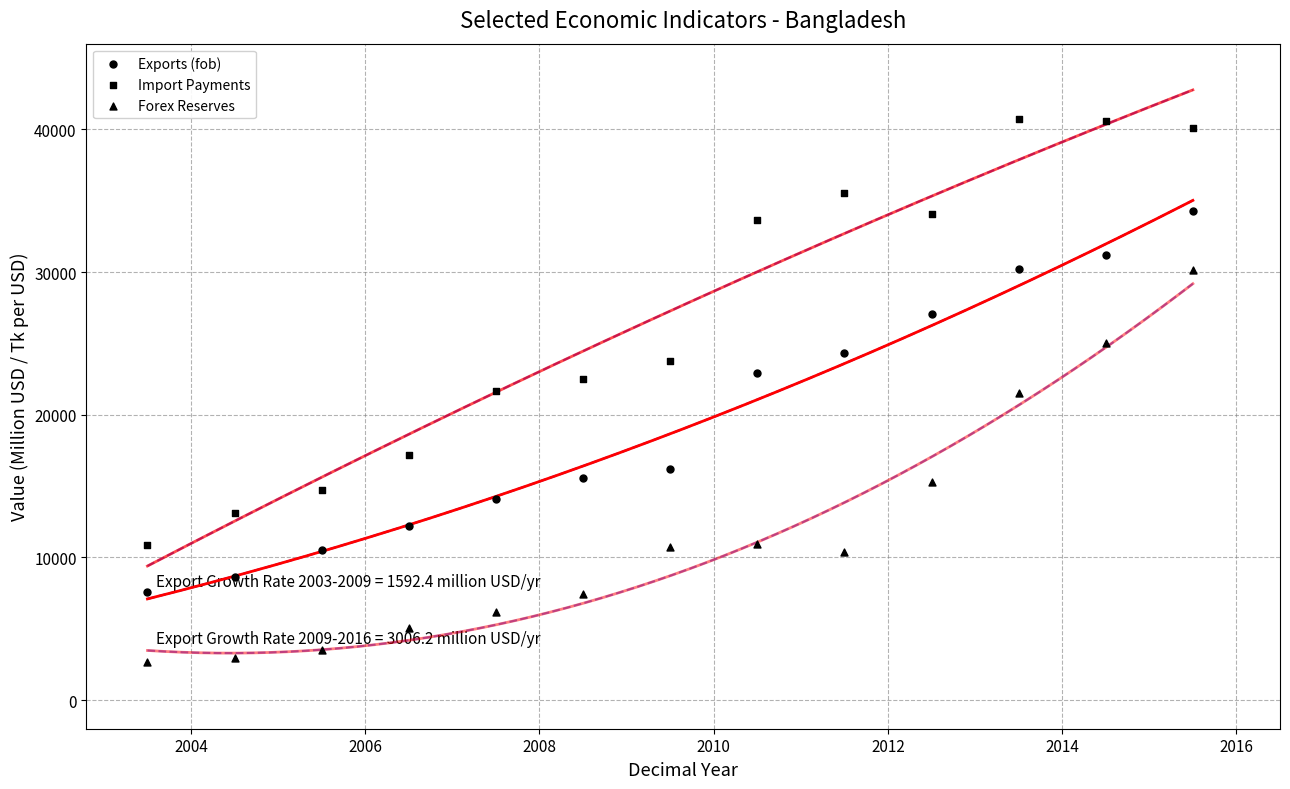

How many points are shown in the scatter plot?

39